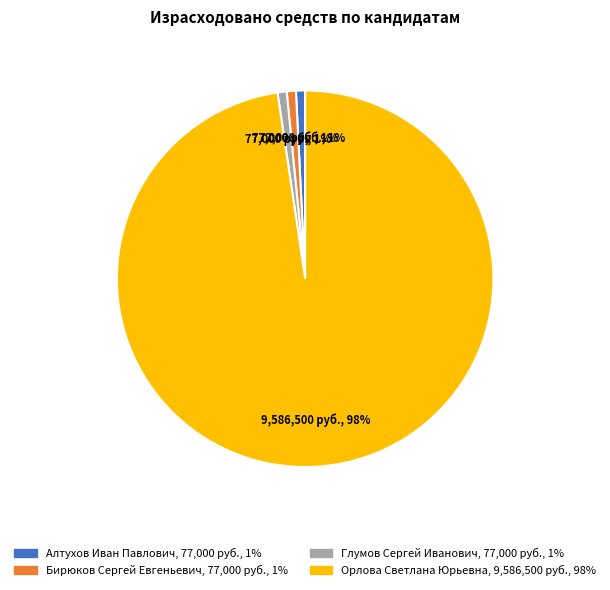

Approximately how many times larger is the value at Бирюков Сергей Евгеньевич compared to Глумов Сергей Иванович?

1.0